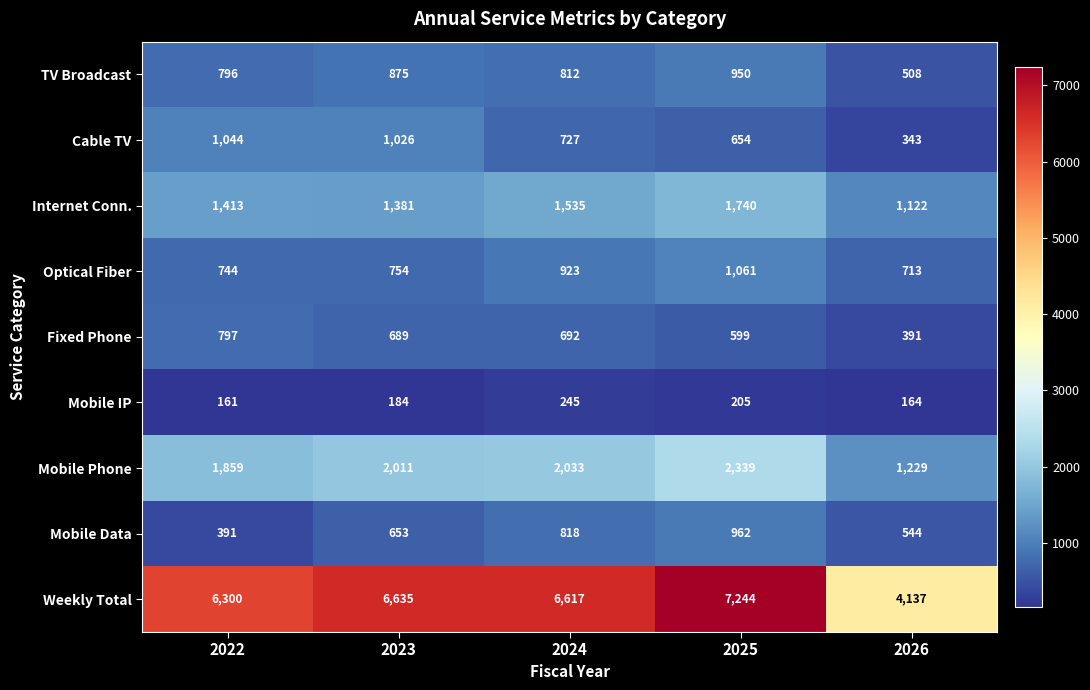

At how many categories does at least one series exceed 1627?

5